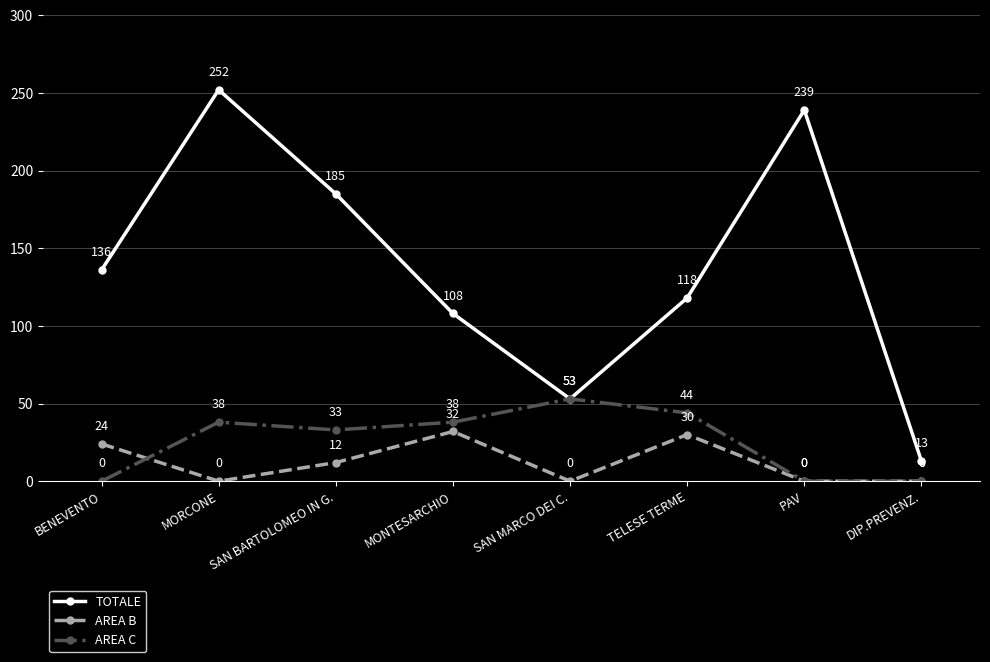

How many lines are shown in the chart?

3